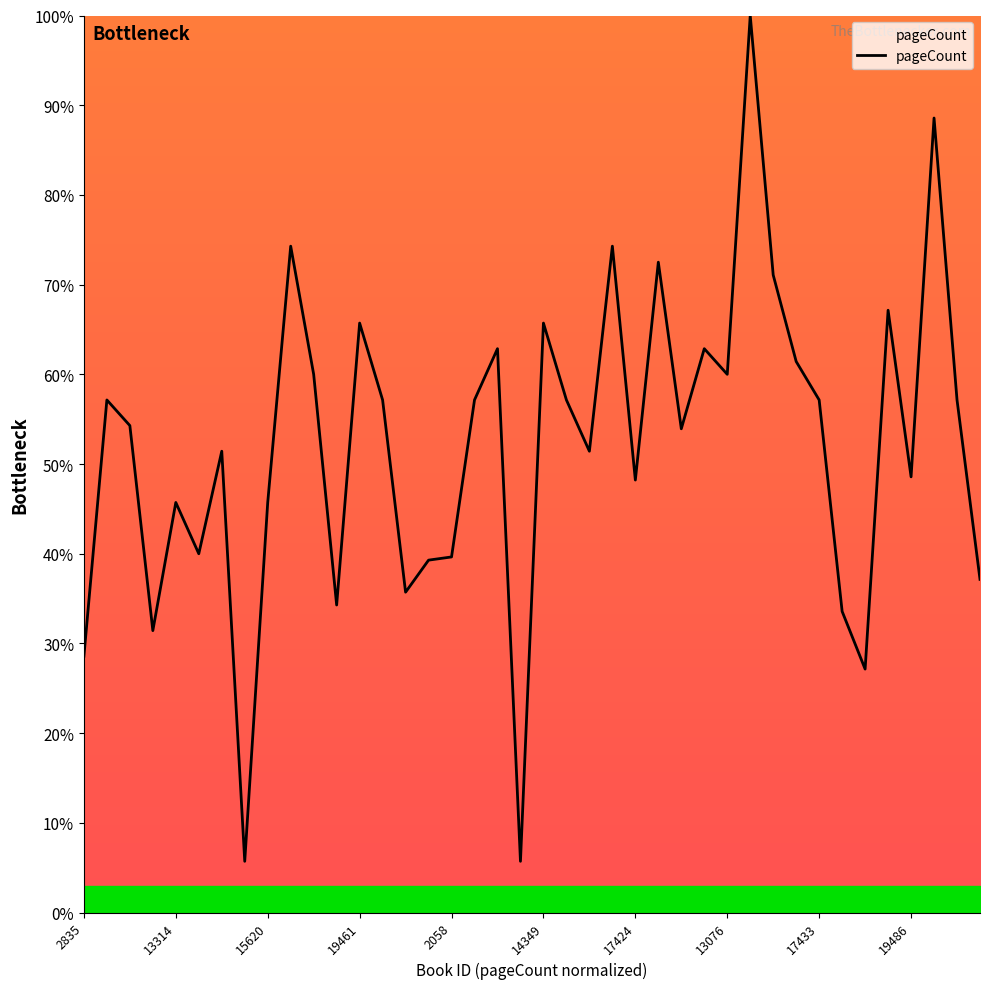

What is the difference between the maximum and minimum values?

94.3